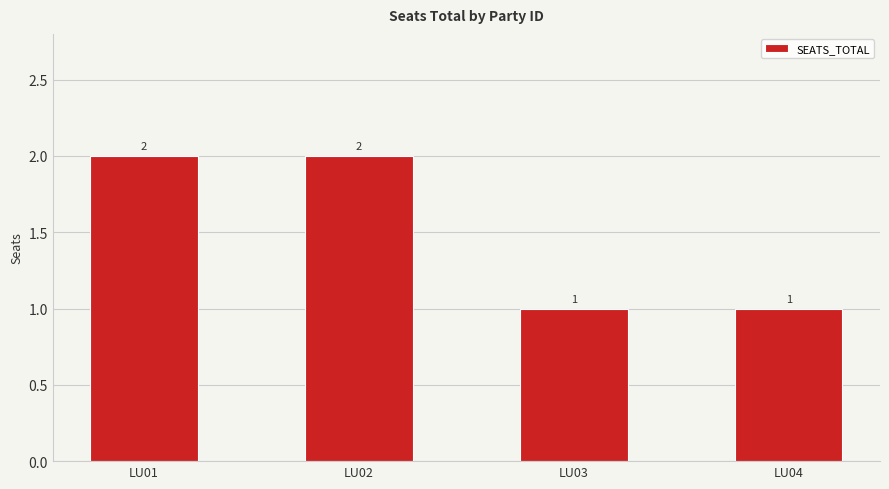

Reading left to right, transcribe all the data shown in this chart.

2	2	1	1